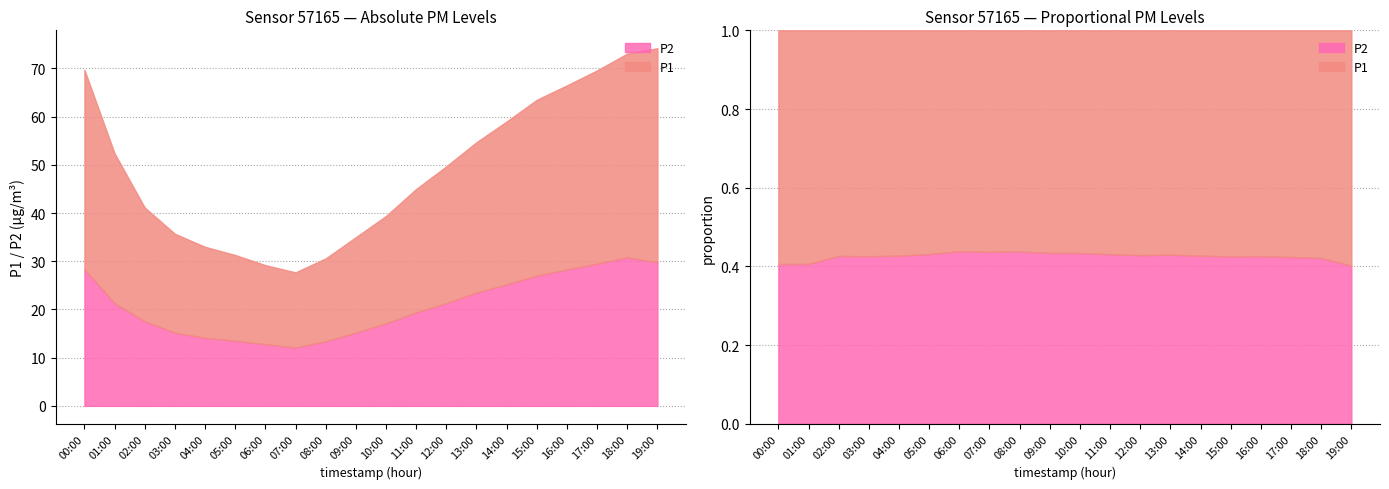

Which series has the largest total across all categories?

P1